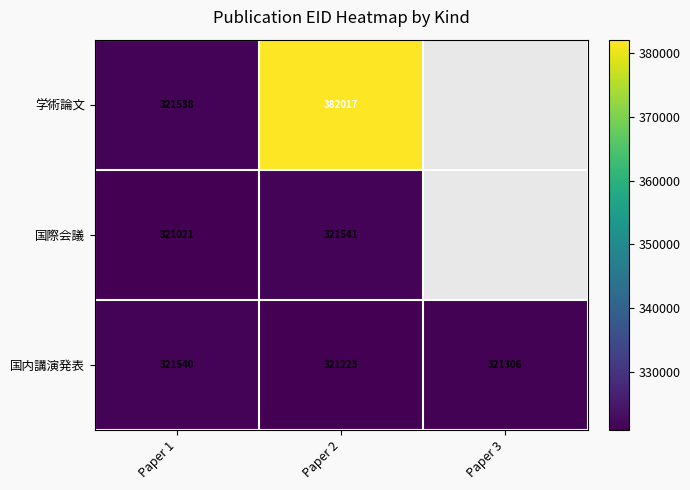

Is the value of 学術論文 at Paper 1 greater than the value of 国際会議 at Paper 2?

No